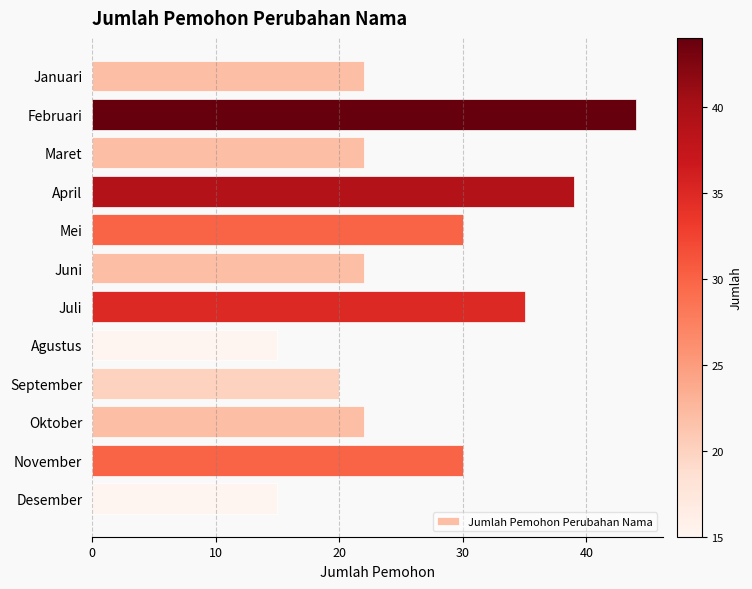

The chart shows a value of 20 at Agustus. True or false?

False